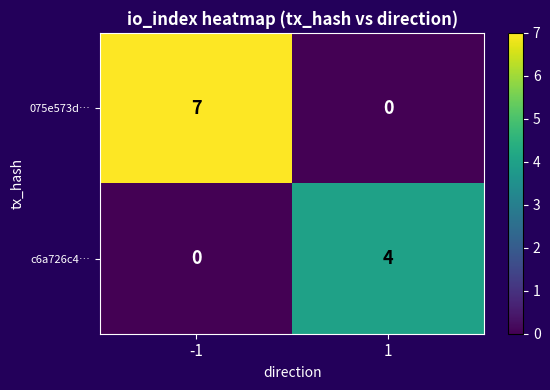

How many series are shown in this chart?

2